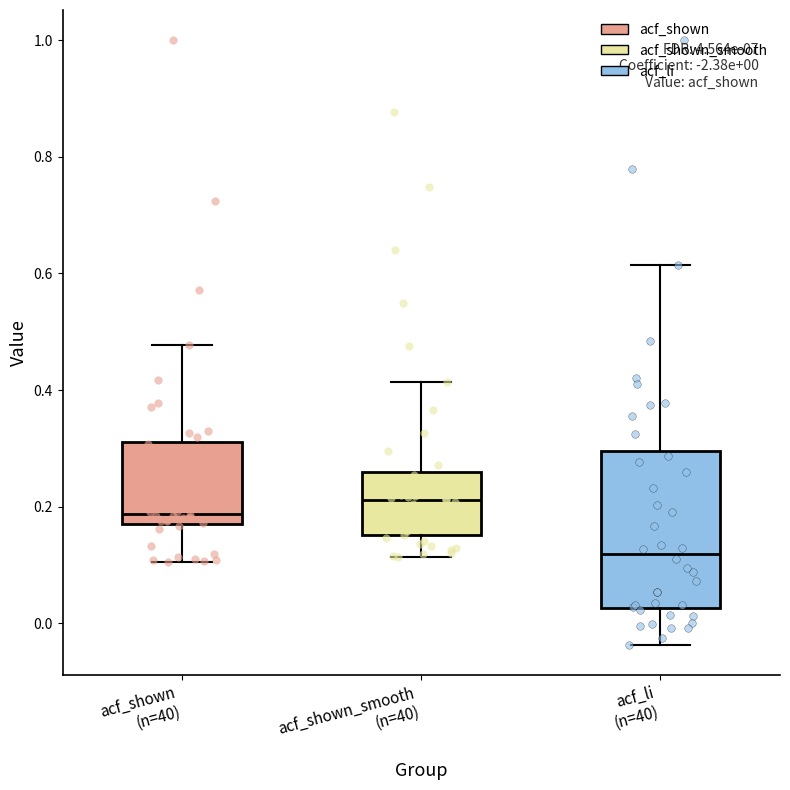

Which box is the tallest, from its lower edge to its upper edge?

acf_li (n=40)